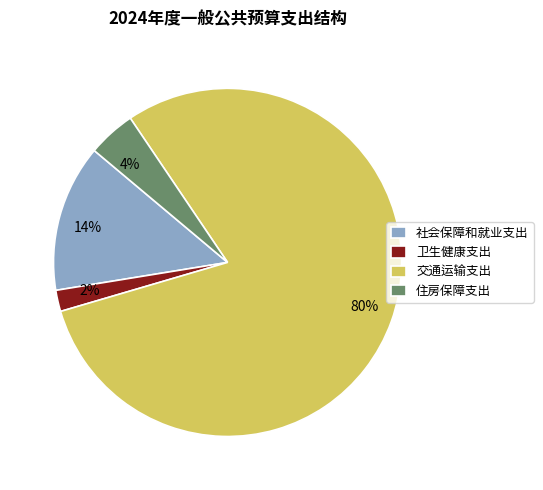

To the nearest percent, what is the combined percentage of 交通运输支出 and 住房保障支出?

84%